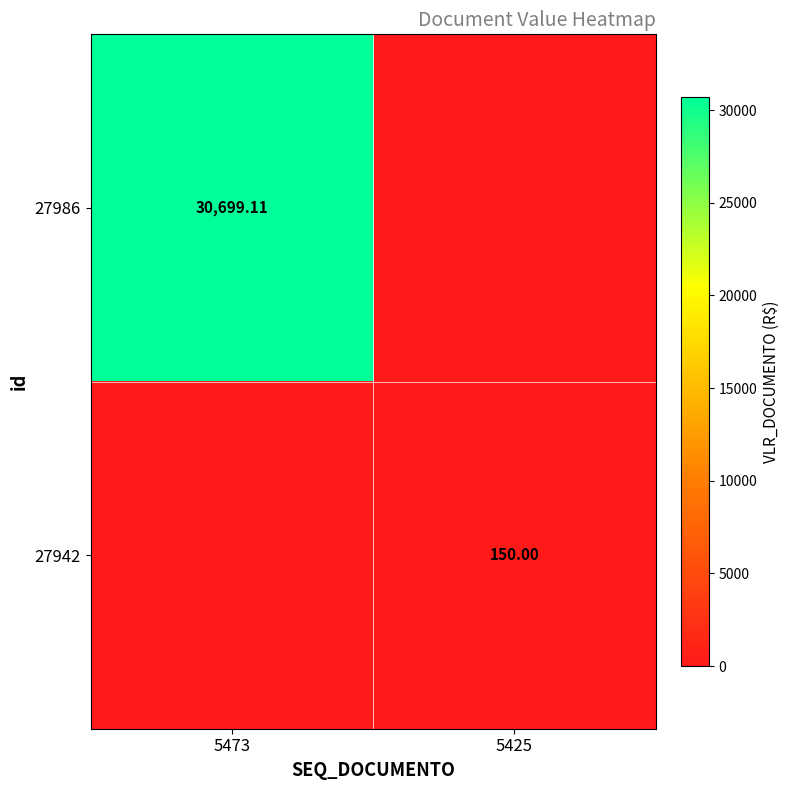

Is the value of 27986 at 5473 greater than the value of 27942 at 5425?

Yes